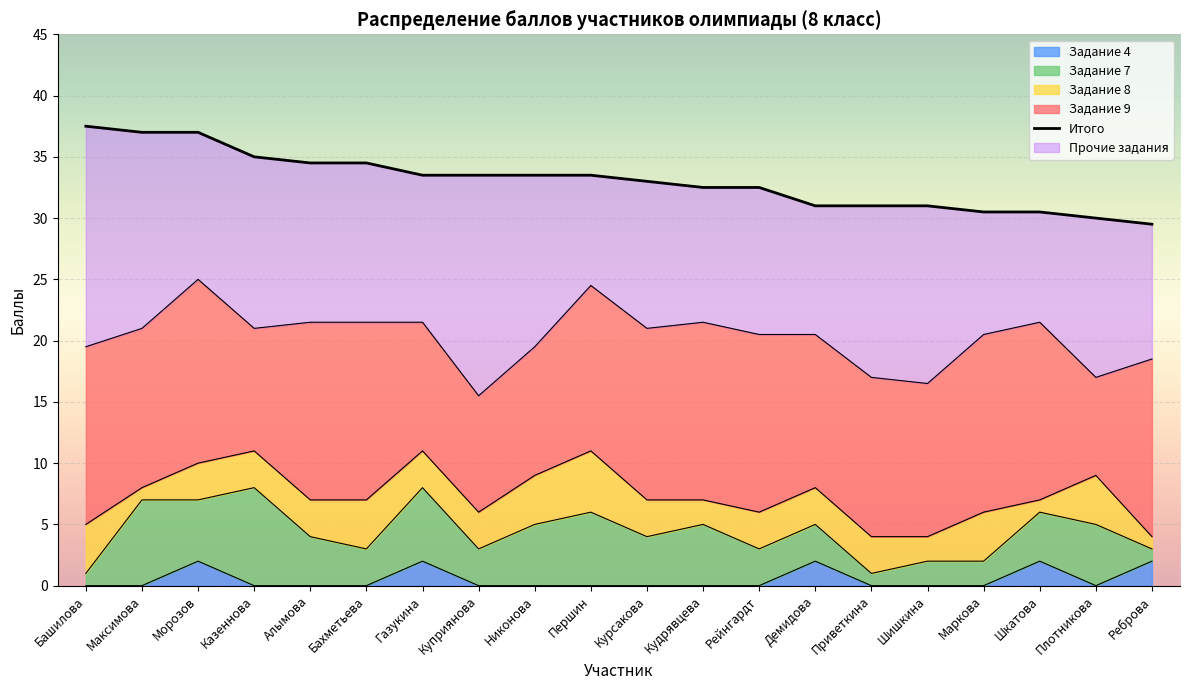

What is the total value across all series at Шкатова?

52.0